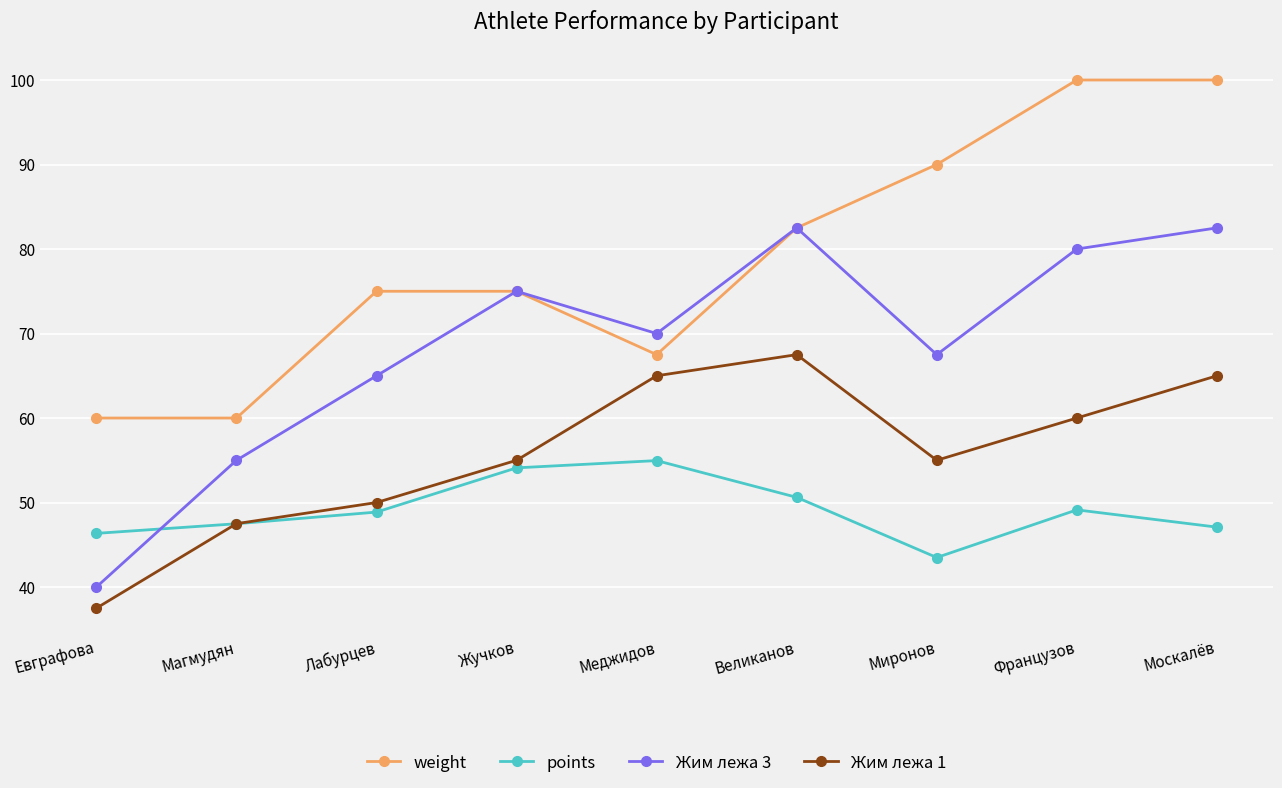

The points series shows 79.9 at Евграфова. True or false?

False